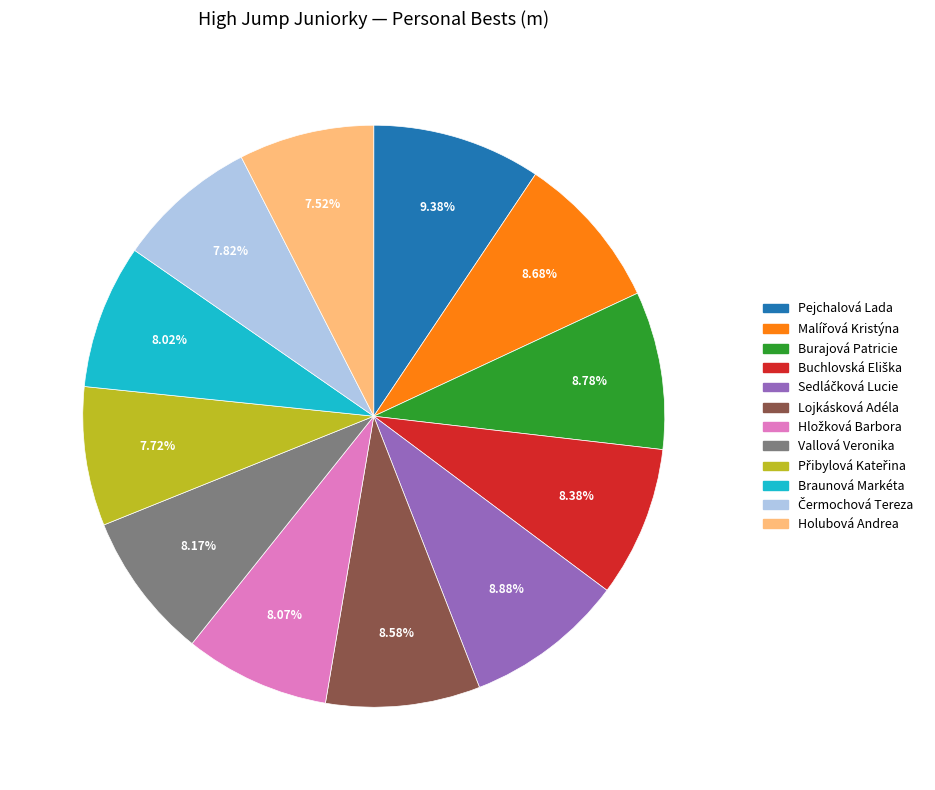

To the nearest percent, what percentage of the pie is Holubová Andrea?

8%